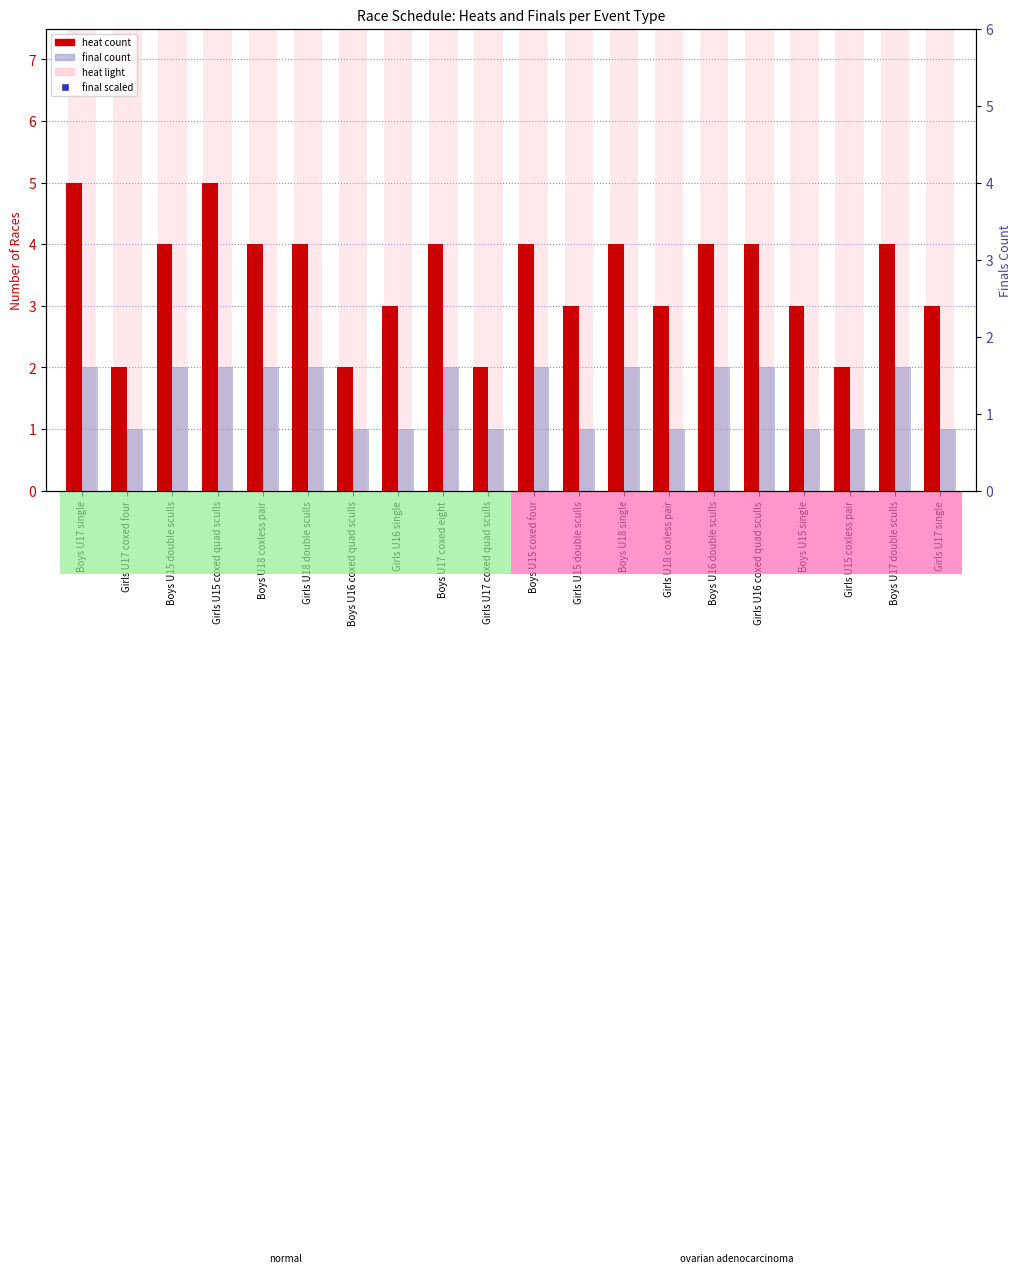

Is the value of final at Girls U16 single greater than the value of heat at Girls U18 coxless pair?

No